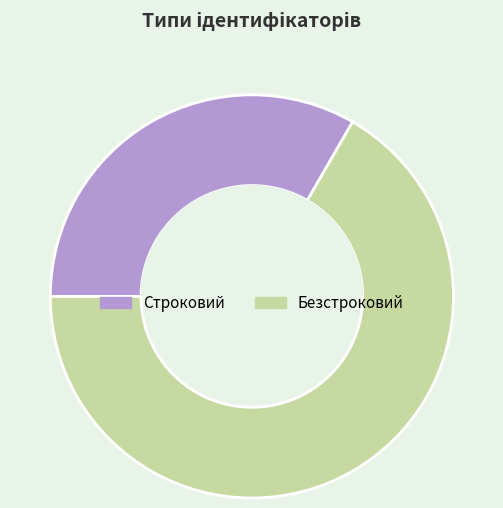

Does Безстроковий account for over 50% of the chart?

Yes